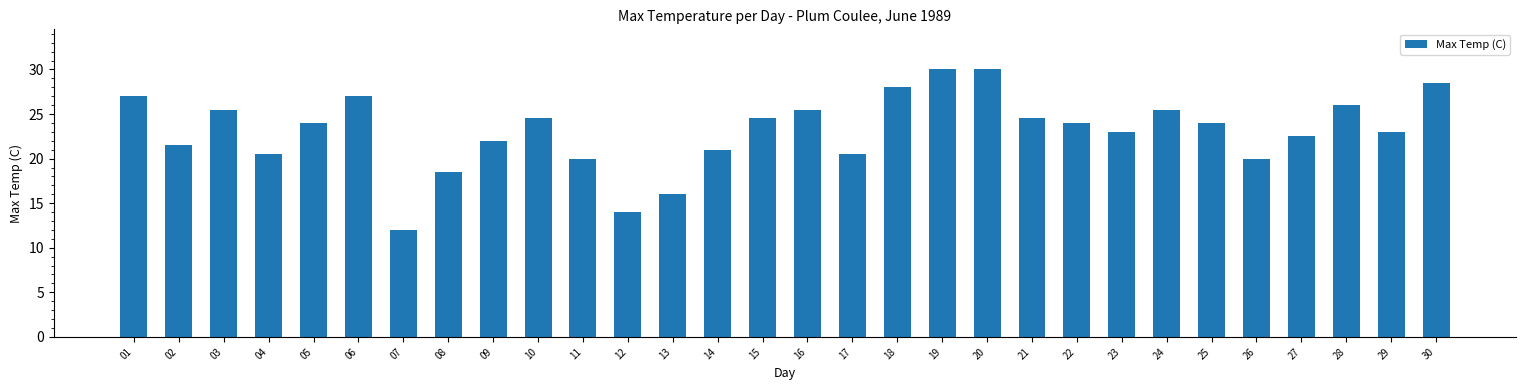

Reading left to right, transcribe all the data shown in this chart.

01=27.0	02=21.5	03=25.5	04=20.5	05=24.0	06=27.0	07=12.0	08=18.5	09=22.0	10=24.5	11=20.0	12=14.0	13=16.0	14=21.0	15=24.5	16=25.5	17=20.5	18=28.0	19=30.0	20=30.0	21=24.5	22=24.0	23=23.0	24=25.5	25=24.0	26=20.0	27=22.5	28=26.0	29=23.0	30=28.5